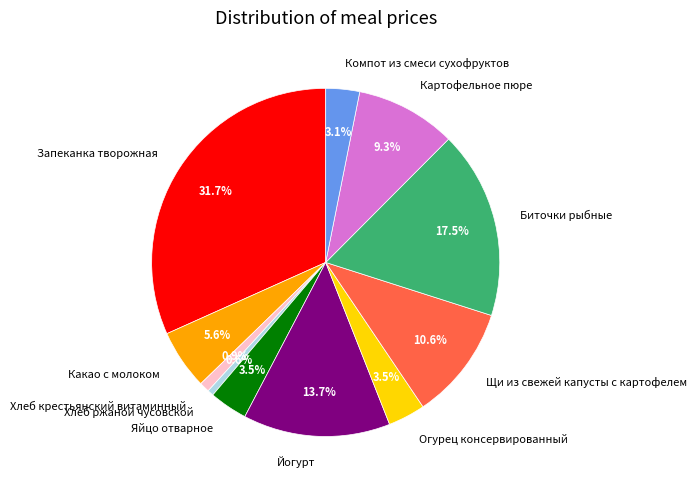

The Хлеб крестьянский витаминный slice represents 1% of the pie. True or false?

True